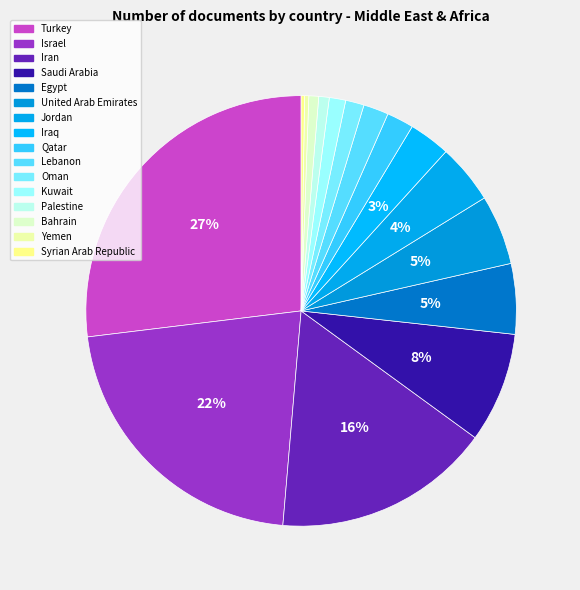

Count the number of slices in the pie.

16